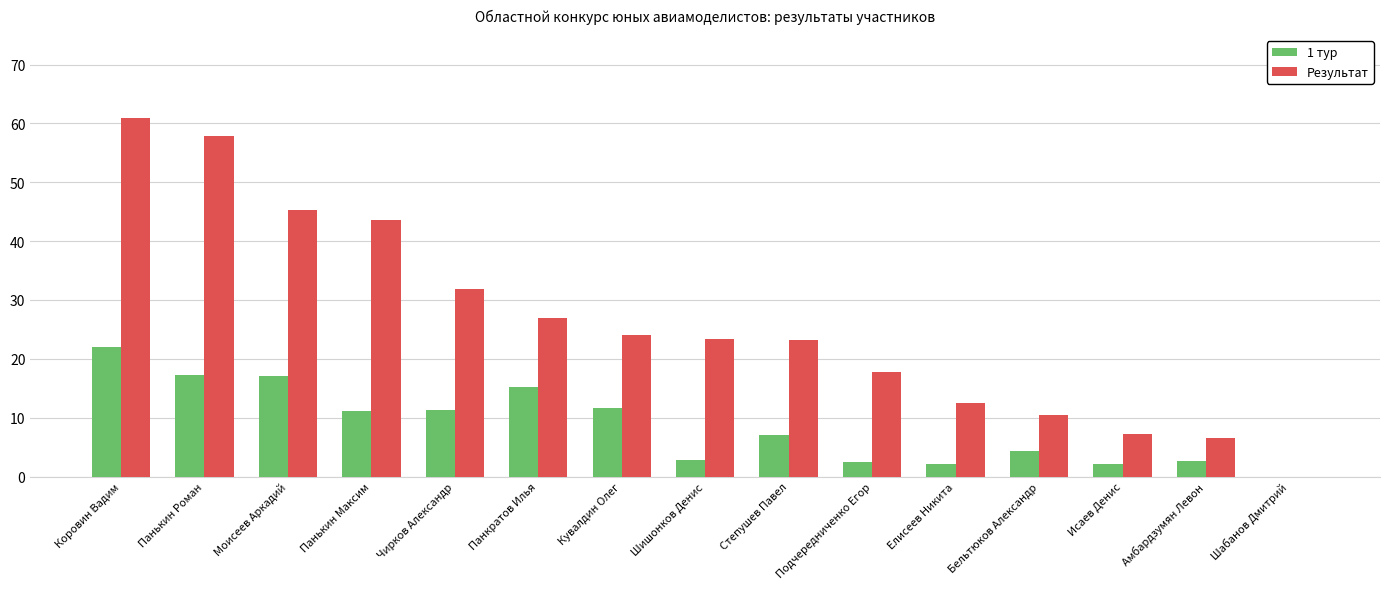

What is the approximate value of 1 тур at Чирков Александр?

11.3